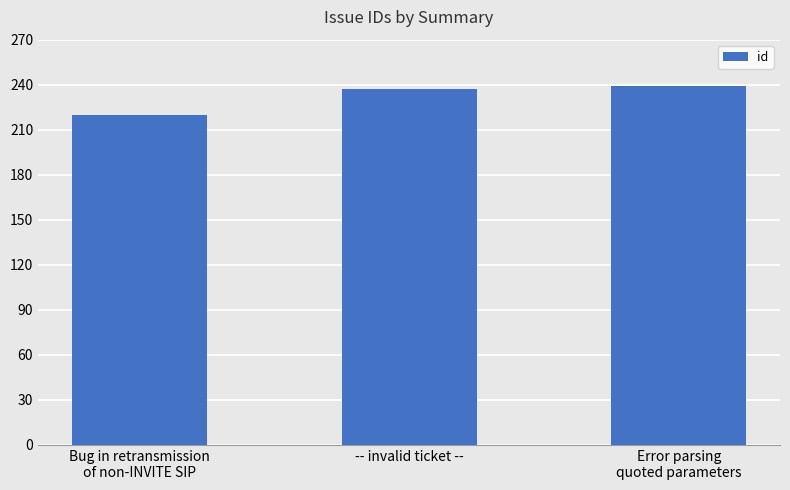

Reading left to right, list all the values displayed in this chart.

220	237	239